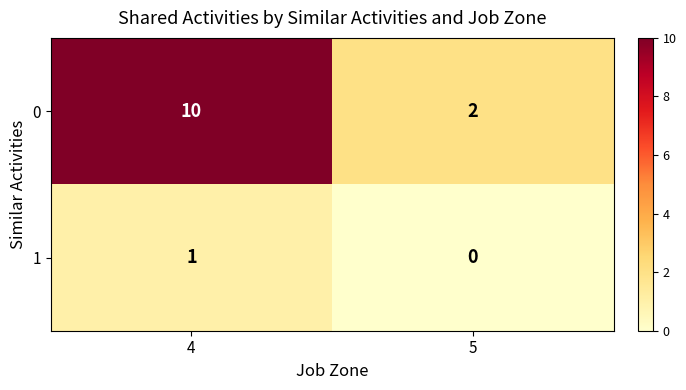

The 1 series shows -1 at 5. True or false?

False